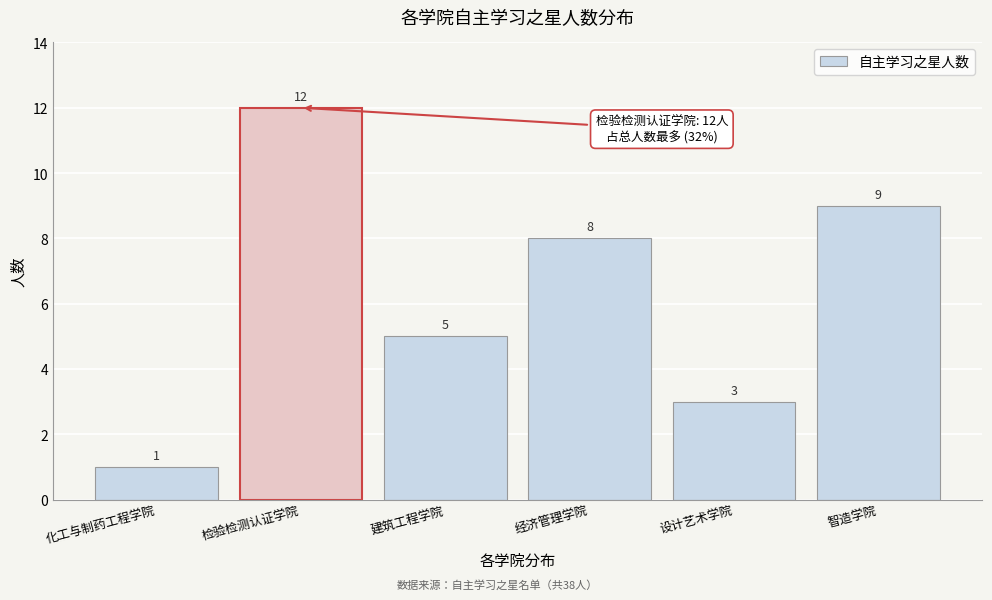

Reading left to right, transcribe all the data shown in this chart.

化工与制药工程学院=1	检验检测认证学院=12	建筑工程学院=5	经济管理学院=8	设计艺术学院=3	智造学院=9